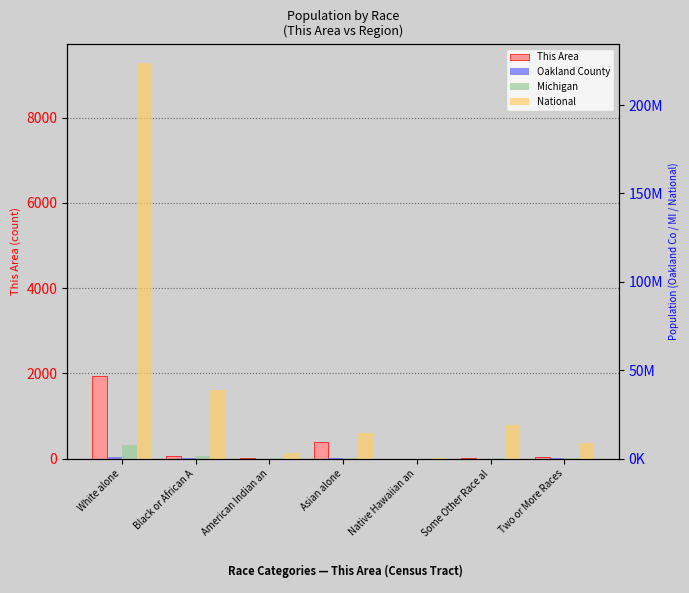

What is the difference between the Michigan values at Some Other Race al and Asian alone?

91170